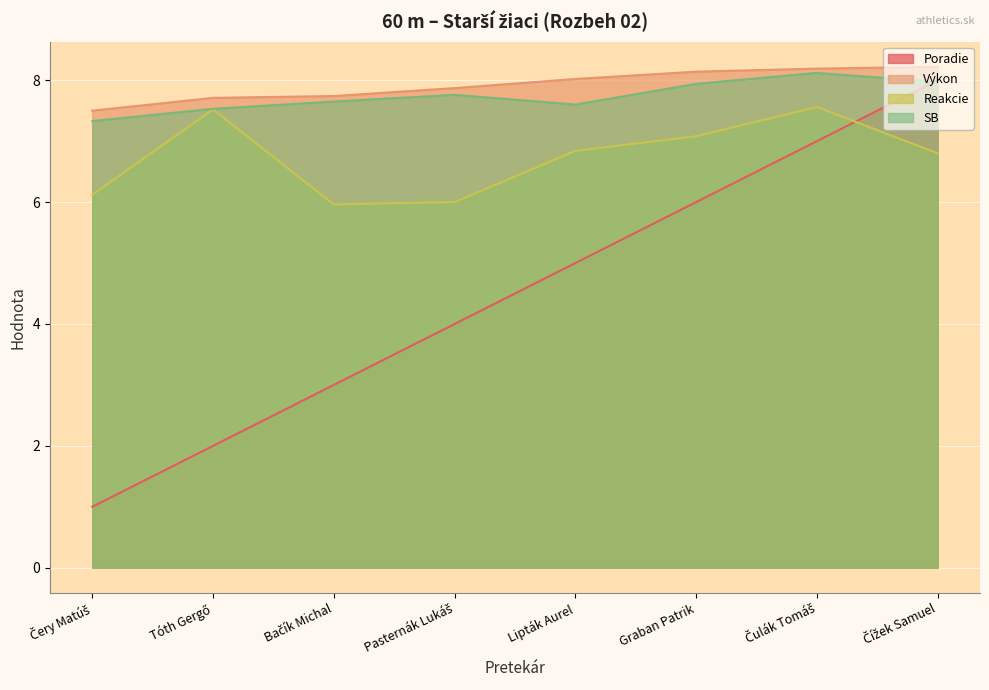

What is the total value across all series at Čulák Tomáš?

30.9